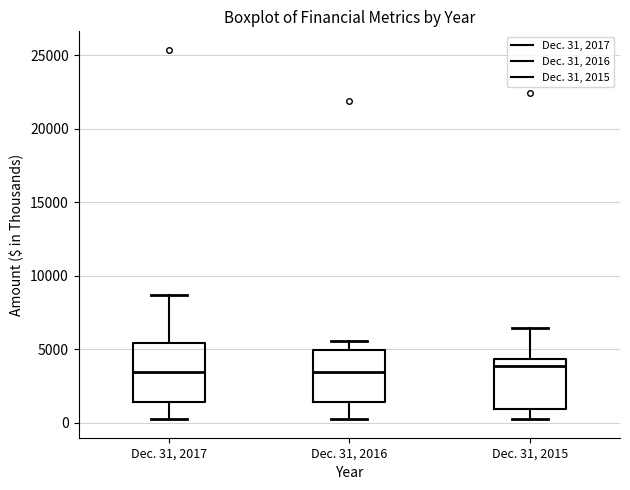

Reading left to right, transcribe this box plot: for each box, give where its median line is, the range the box spans, and where its two whiskers end, as read against the y-axis. The values are not printed on the chart, so give them approximately, as read against the axis.

Dec. 31, 2017: median 3500, box 1500 to 5500, whiskers 500 to 8500
Dec. 31, 2016: median 3500, box 1500 to 5000, whiskers 500 to 5500
Dec. 31, 2015: median 4000, box 1000 to 4500, whiskers 500 to 6500